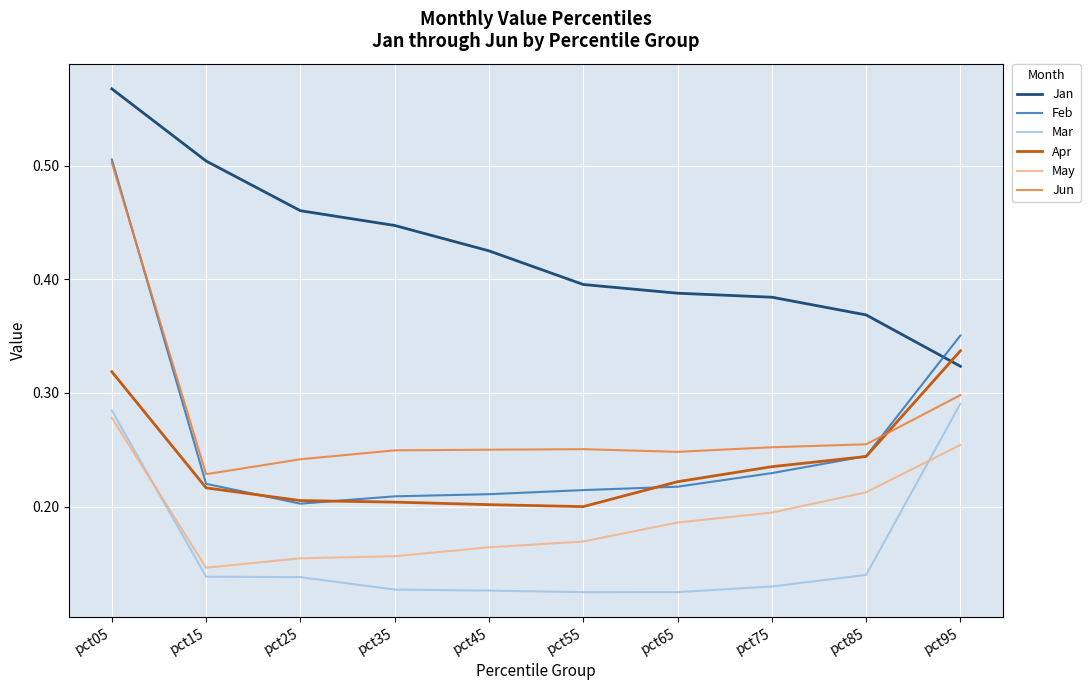

Does the chart have visible grid lines?

Yes